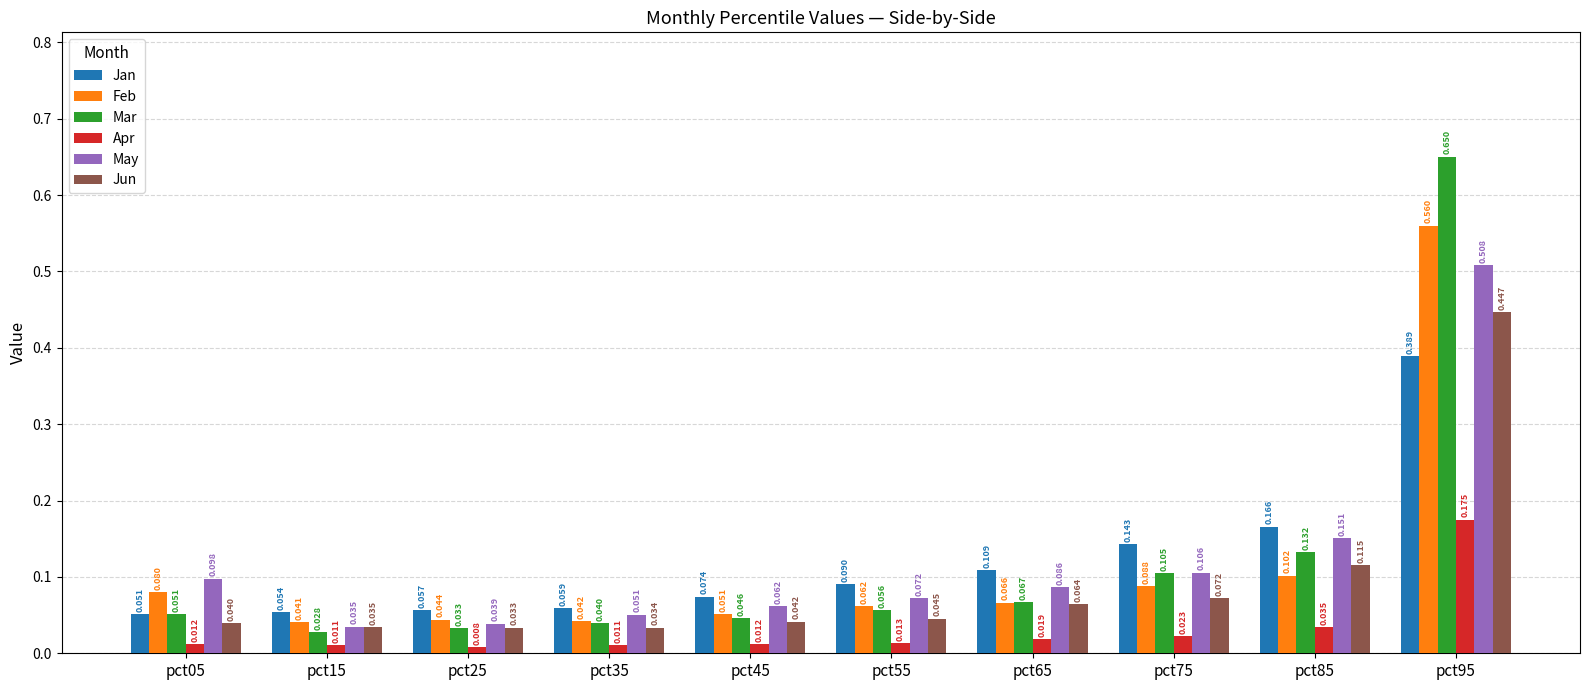

How many distinct data groups are displayed?

6